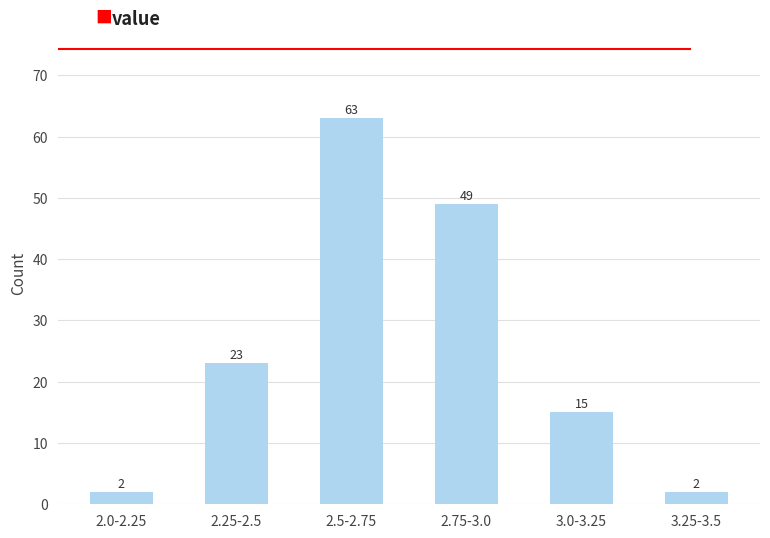

Reading left to right, transcribe all the data shown in this chart.

2.0-2.25=2	2.25-2.5=23	2.5-2.75=63	2.75-3.0=49	3.0-3.25=15	3.25-3.5=2